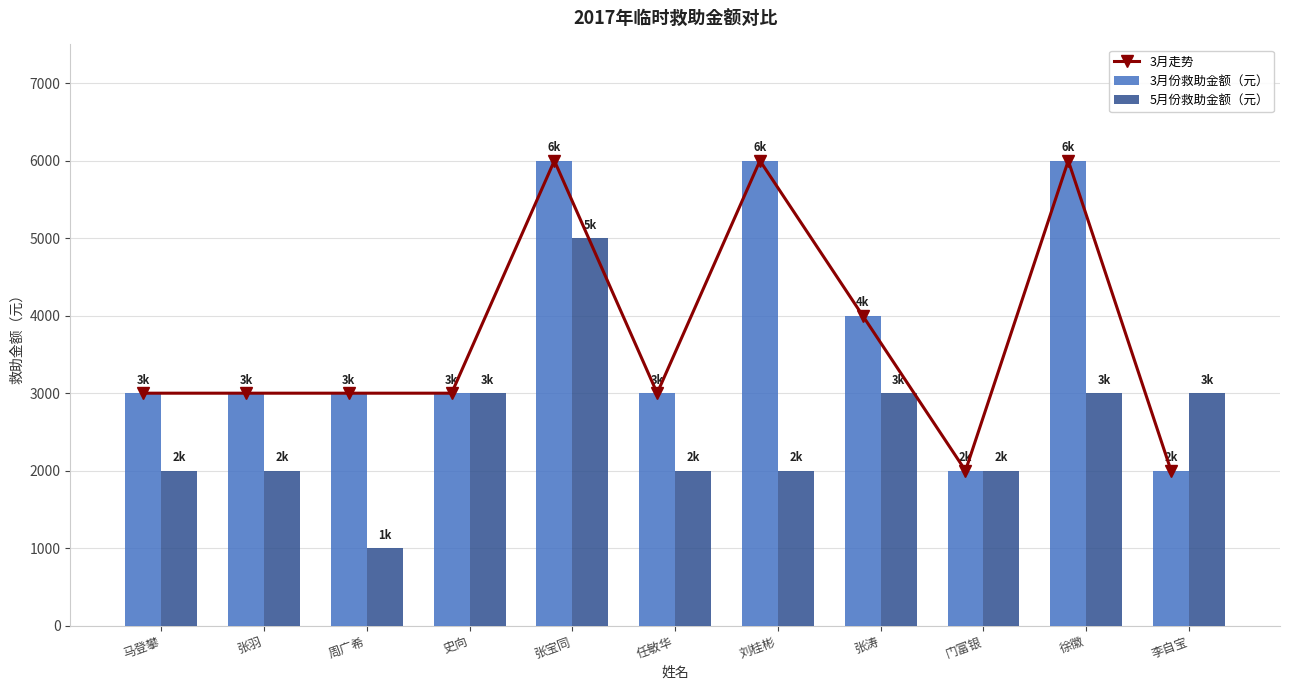

Reading right to left, transcribe all the data shown in this chart.

3月走势: 李自宝=2000	徐徽=6000	门富银=2000	张涛=4000	刘桂彬=6000	任敏华=3000	张宝同=6000	史向=3000	周广希=3000	张羽=3000	马登攀=3000
3月份救助金额（元）: 李自宝=2000	徐徽=6000	门富银=2000	张涛=4000	刘桂彬=6000	任敏华=3000	张宝同=6000	史向=3000	周广希=3000	张羽=3000	马登攀=3000
5月份救助金额（元）: 李自宝=3000	徐徽=3000	门富银=2000	张涛=3000	刘桂彬=2000	任敏华=2000	张宝同=5000	史向=3000	周广希=1000	张羽=2000	马登攀=2000